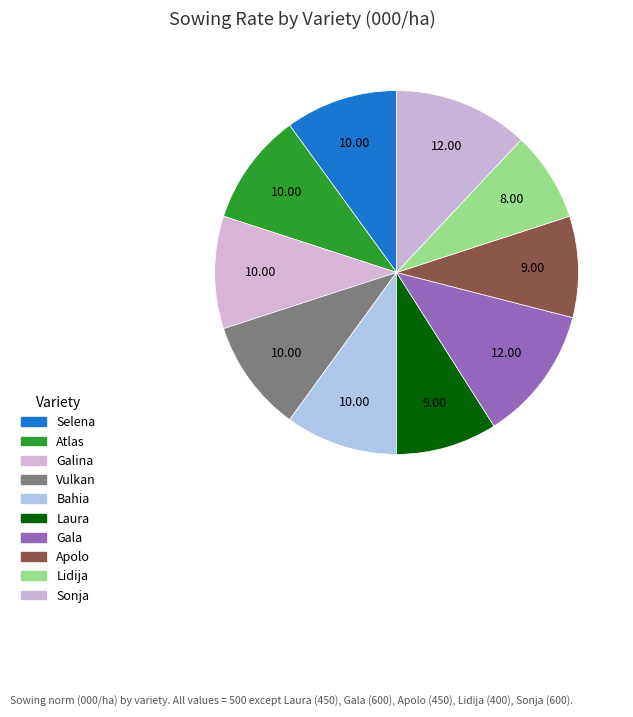

How many slices are in this pie chart?

10